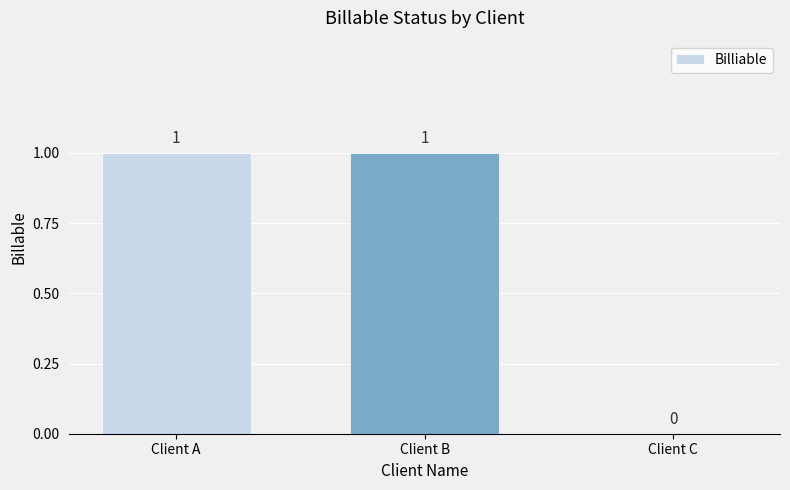

Reading left to right, transcribe all the data shown in this chart.

1	1	0